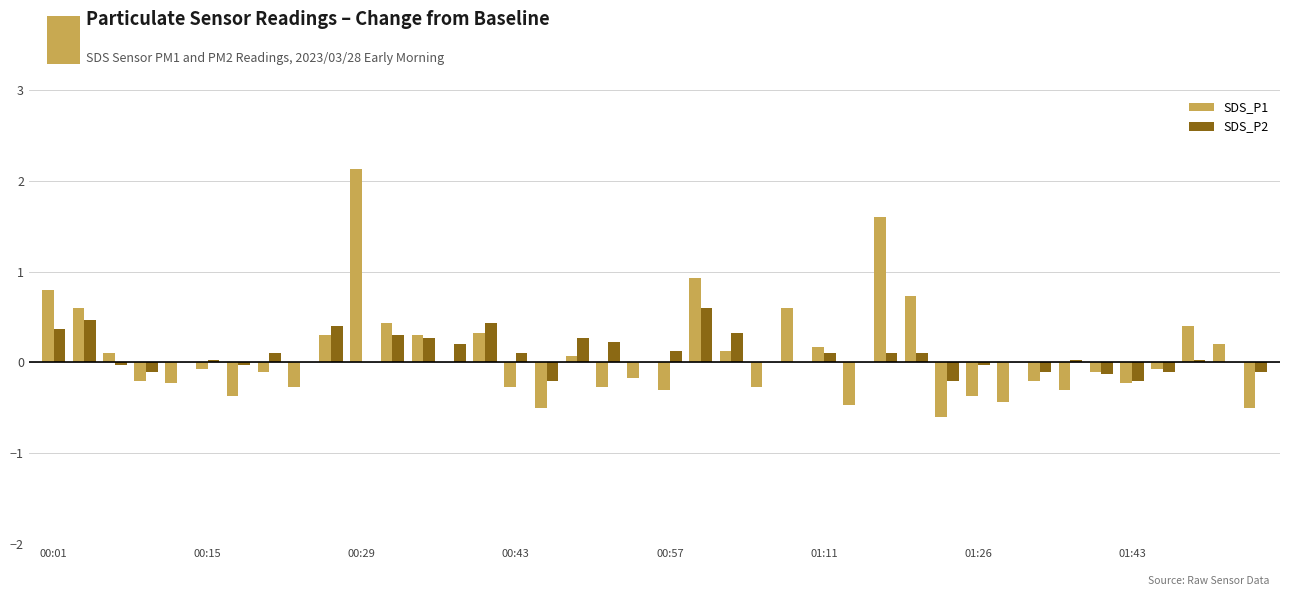

What is the greatest value displayed?

2.1